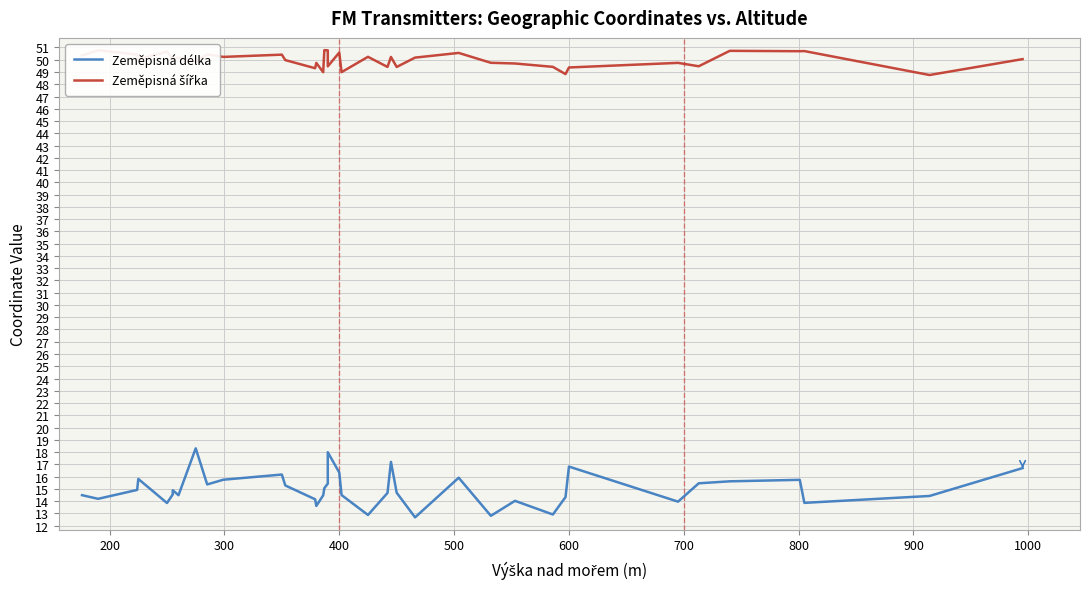

True or false: Zeměpisná šířka and Zeměpisná délka cross at least once.

False